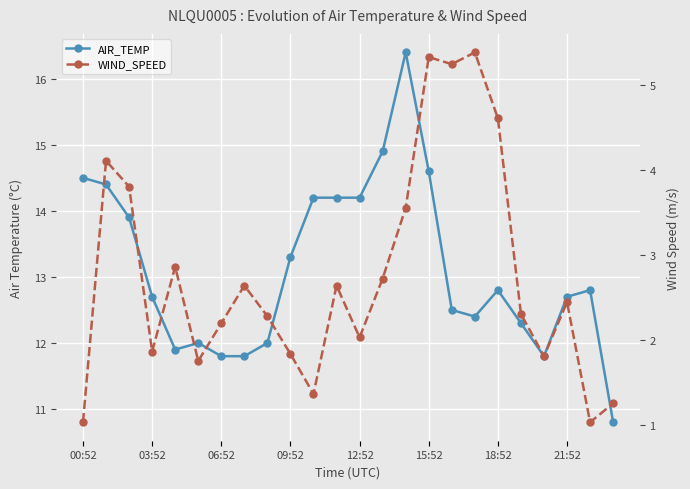

The value of AIR_TEMP at 12:52 is 18.8. True or false?

False